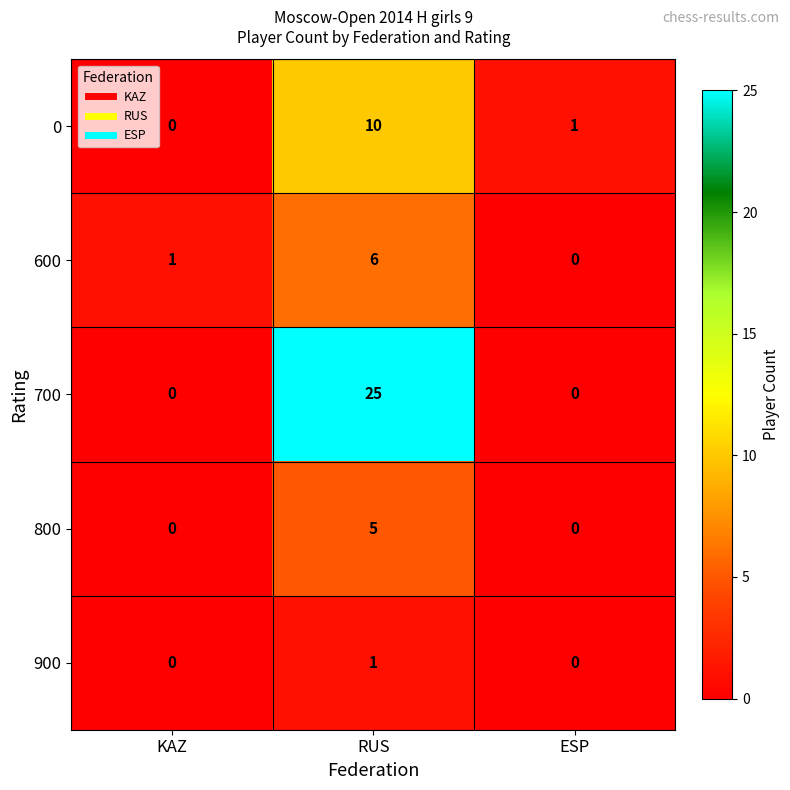

Which series has the largest total across all categories?

700